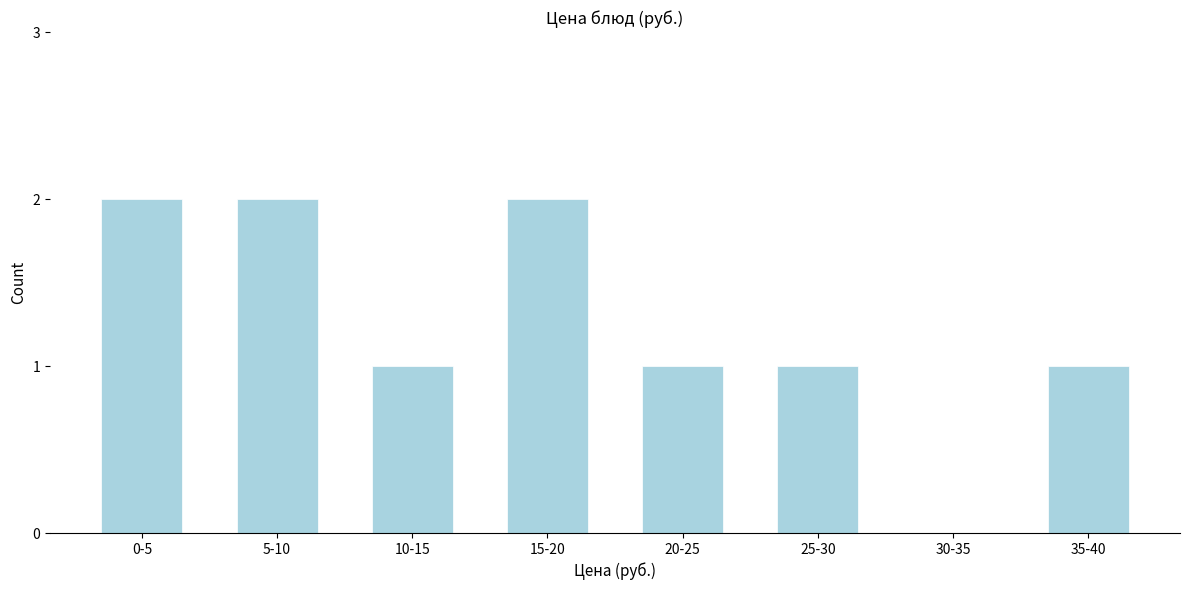

Reading left to right, what are all the values shown in this chart?

0-5=2	5-10=2	10-15=1	15-20=2	20-25=1	25-30=1	30-35=0	35-40=1